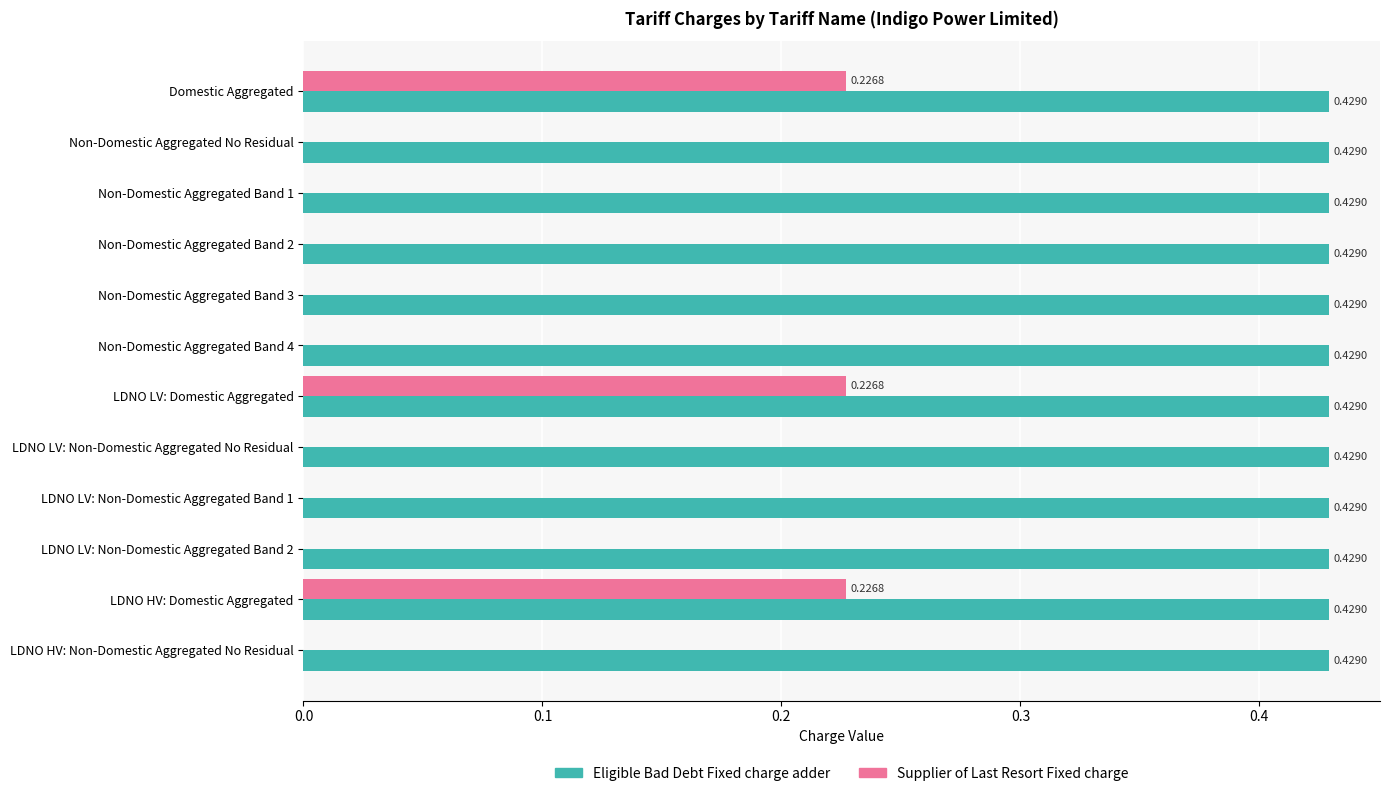

Which series has the widest spread of values?

Supplier of Last Resort Fixed charge